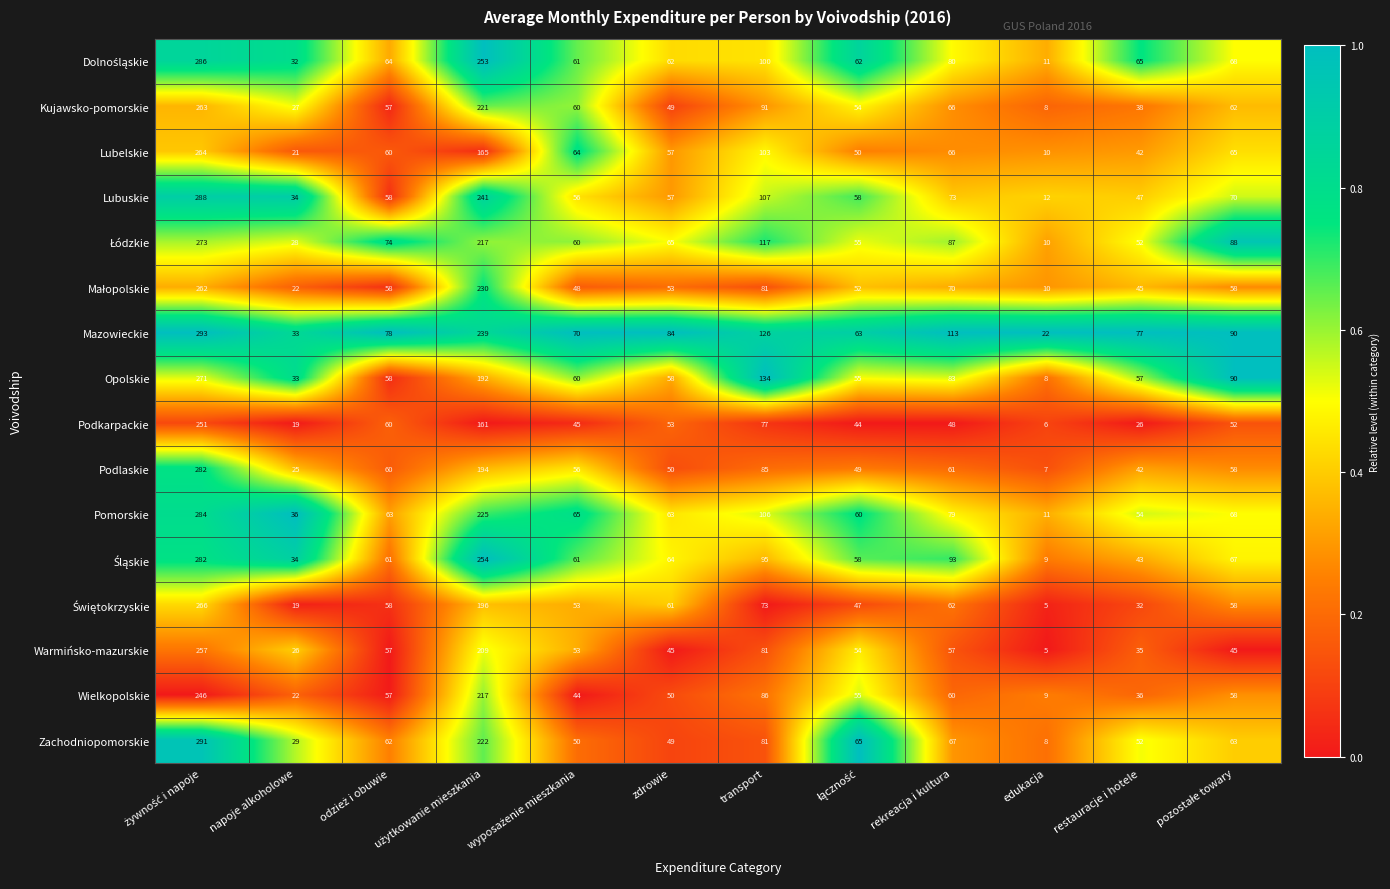

What is the average value of the Podlaskie series?

81